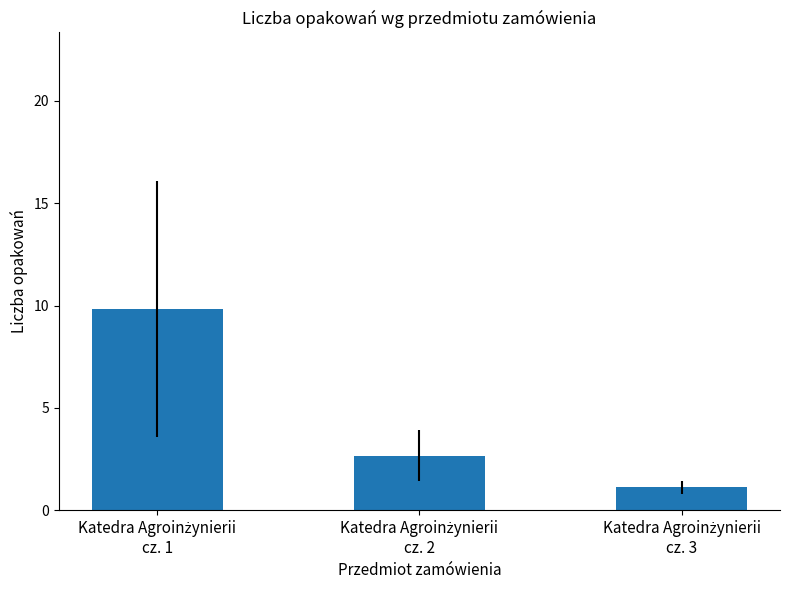

What is the difference between the maximum and minimum values?

8.7